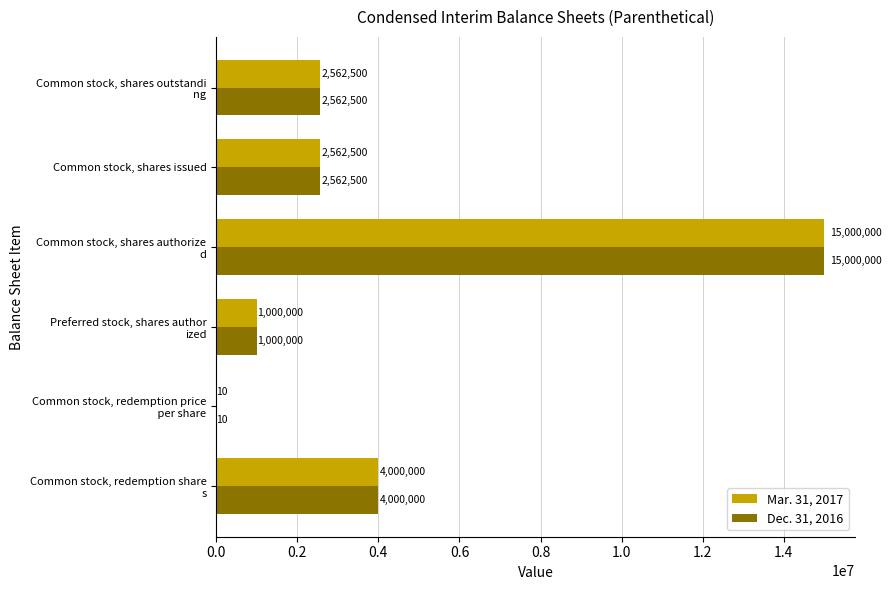

The Dec. 31, 2016 series shows 2562500 at Common stock, shares issued. True or false?

True